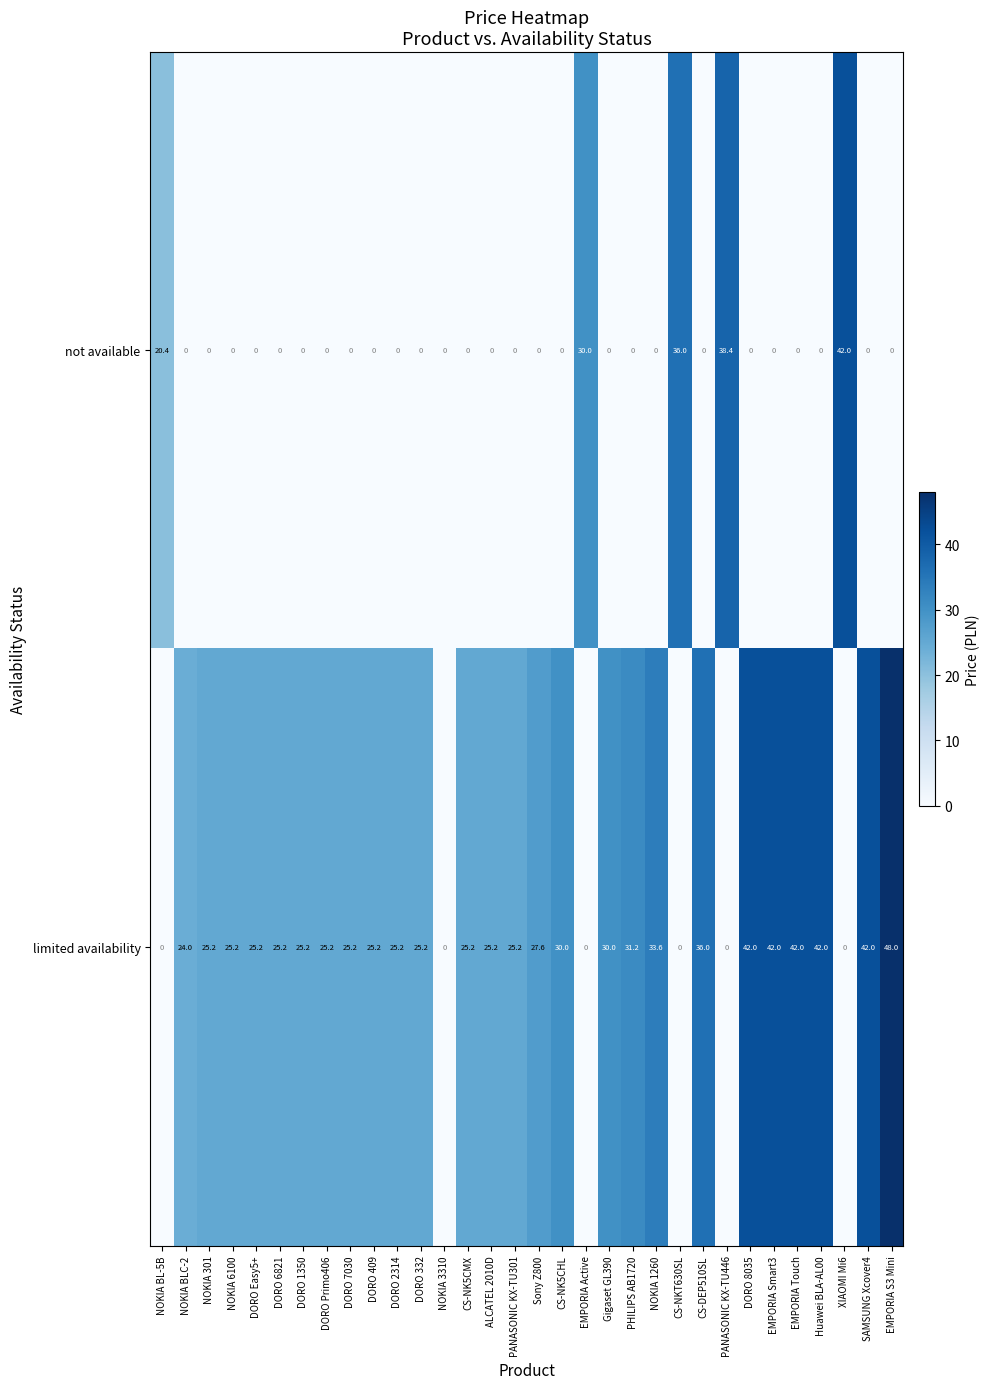

Rank the series by their average value, from highest to lowest.

limited availability, not available